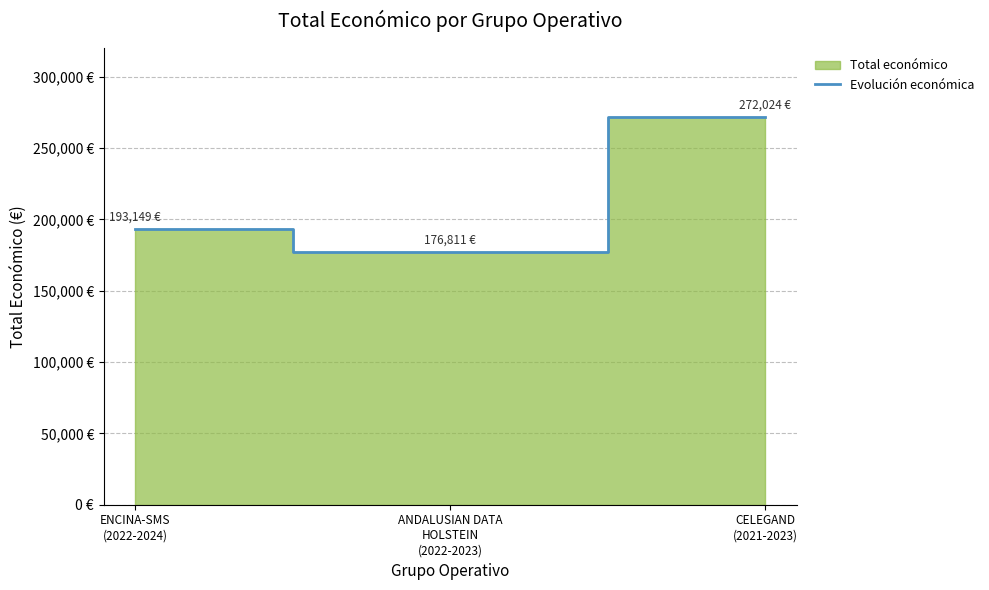

The value at ENCINA-SMS
(2022-2024) is 48770. True or false?

False